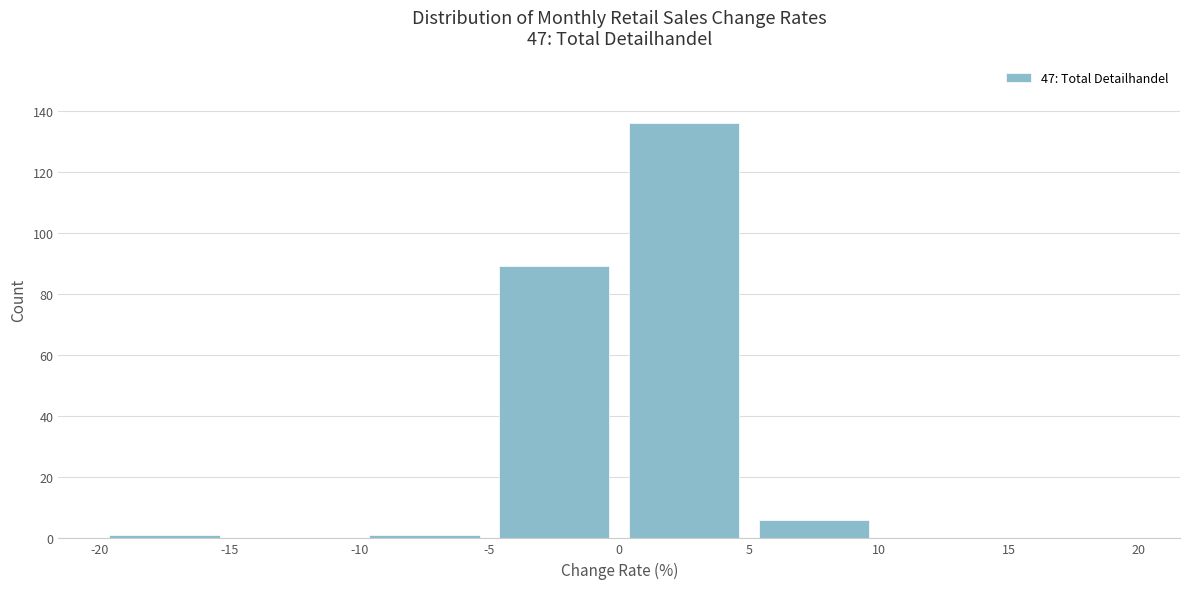

Reading left to right, transcribe this chart: for each bar, give the range it covers on the x-axis and its height. The values are not printed on the chart, so give them approximately, as read against the axis.

-20 to -15: under 2
-15 to -10: 0
-10 to -5: under 2
-5 to 0: 90
0 to 5: 136
5 to 10: 6
10 to 15: 0
15 to 20: 0